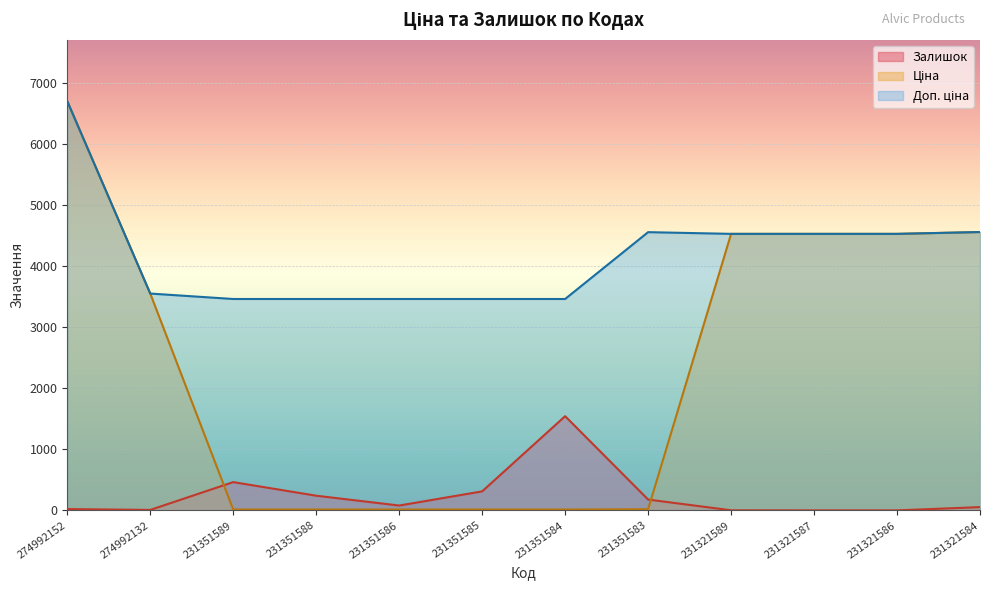

At which category is the sum across all series the highest?

274992152